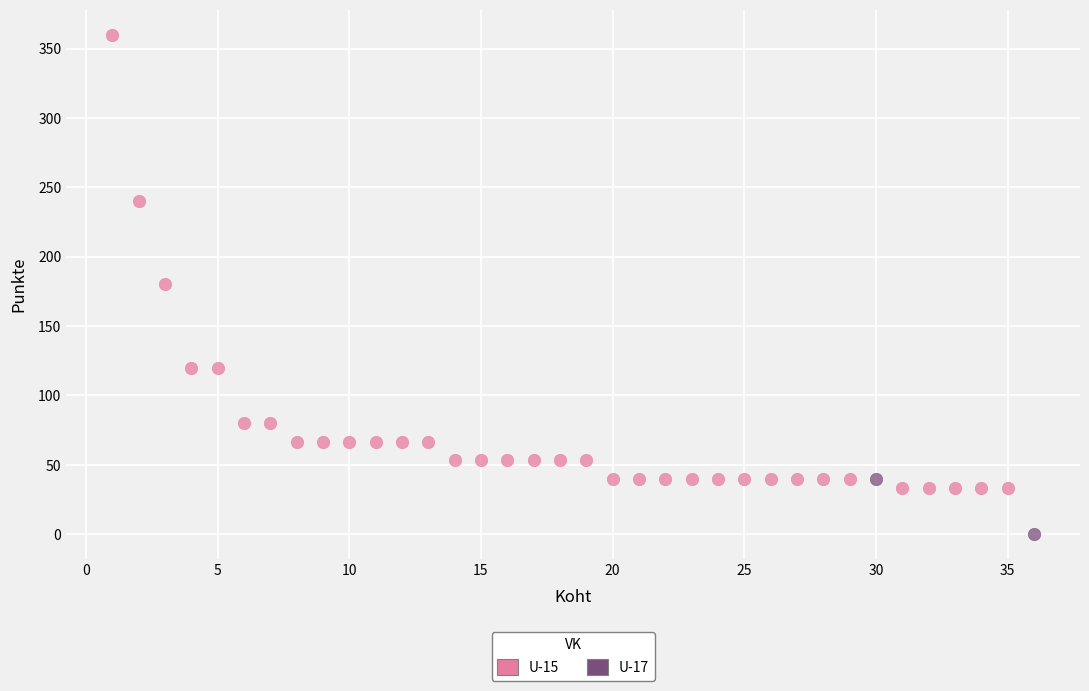

What are all the series names shown in the legend?

U-15, U-17